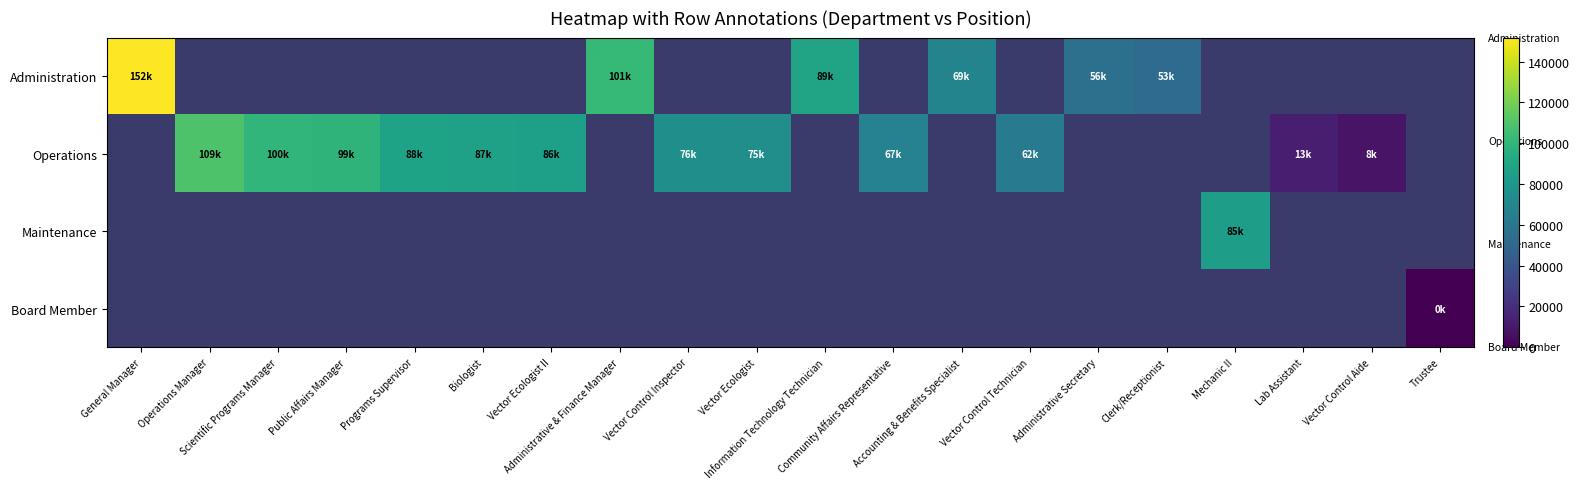

Is the value of Operations at Administrative & Finance Manager greater than the value of Board Member at Clerk/Receptionist?

No